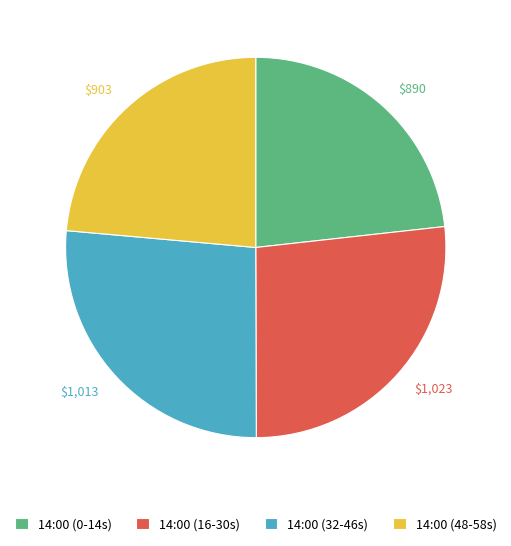

Does $890 represent more than half of the total?

No